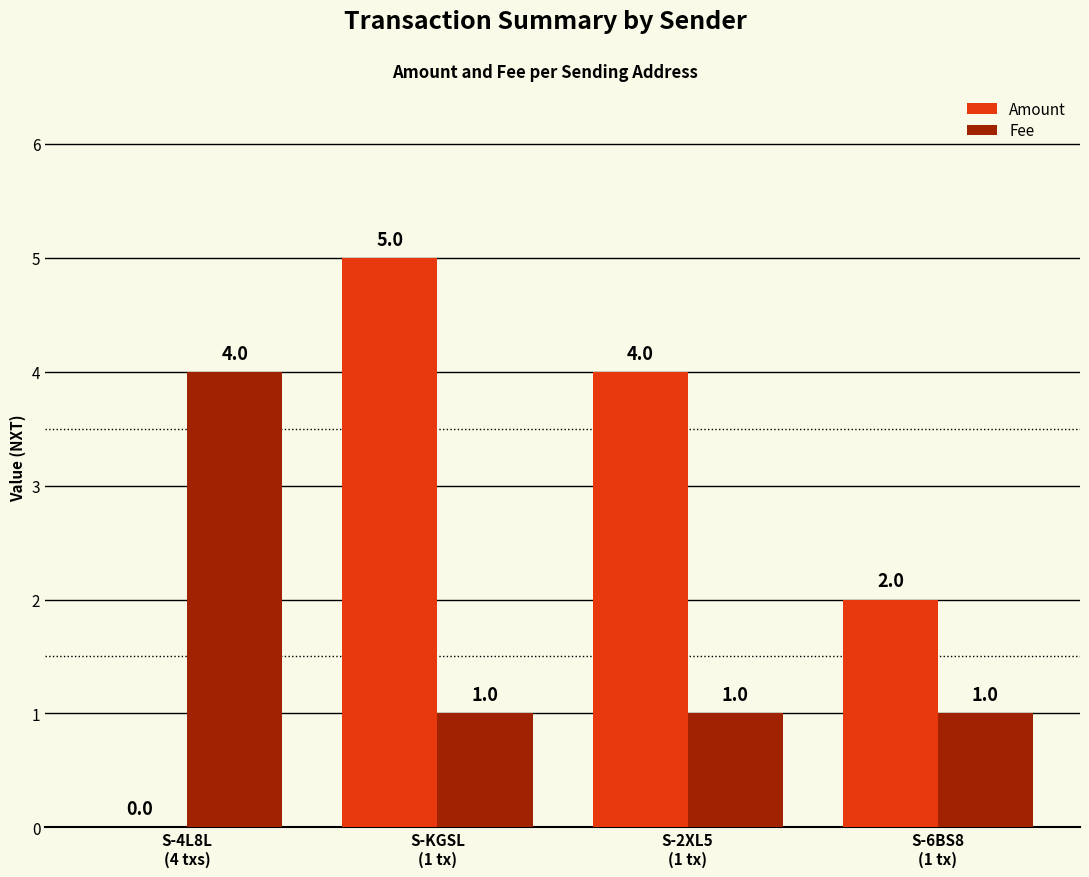

What is the spread (max minus min) of values at S-2XL5
(1 tx)?

3